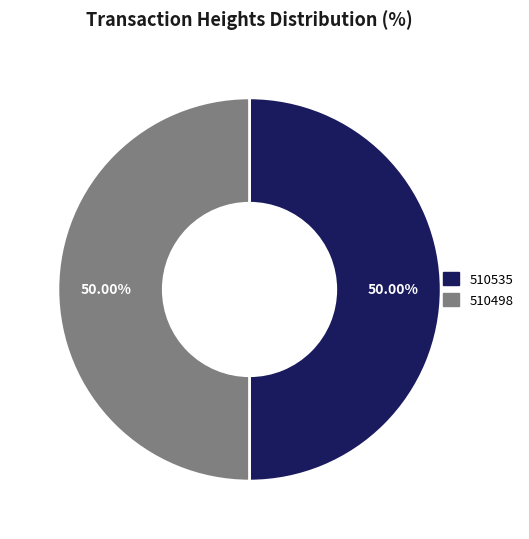

How many slices are in this pie chart?

2